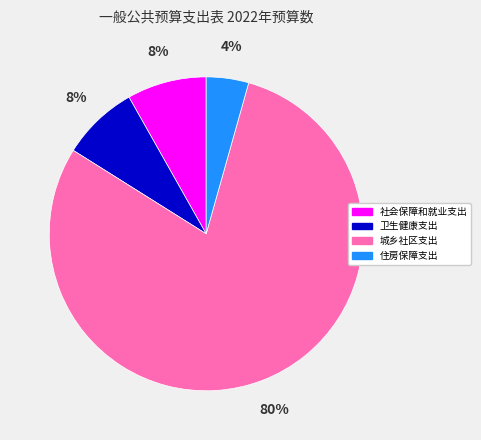

Is there a majority slice in this chart?

Yes